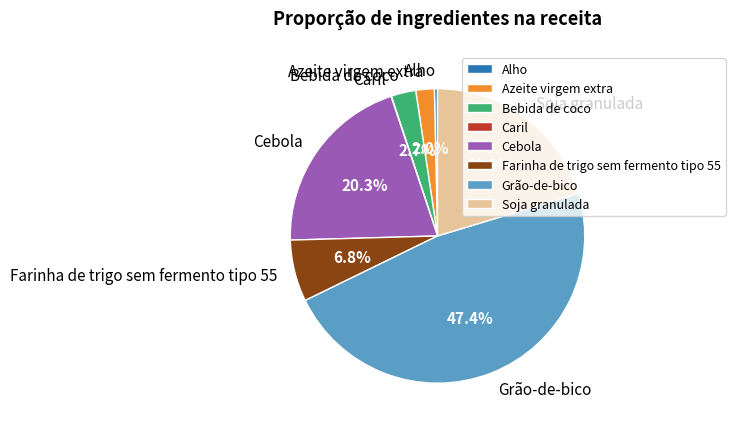

Is Farinha de trigo sem fermento tipo 55 the majority of the pie?

No